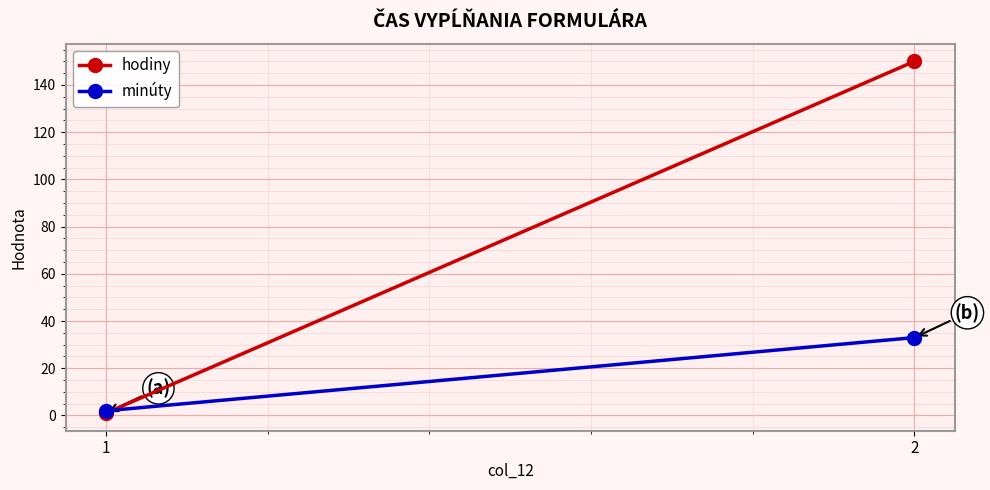

What are all the series names shown in the legend?

hodiny, minúty